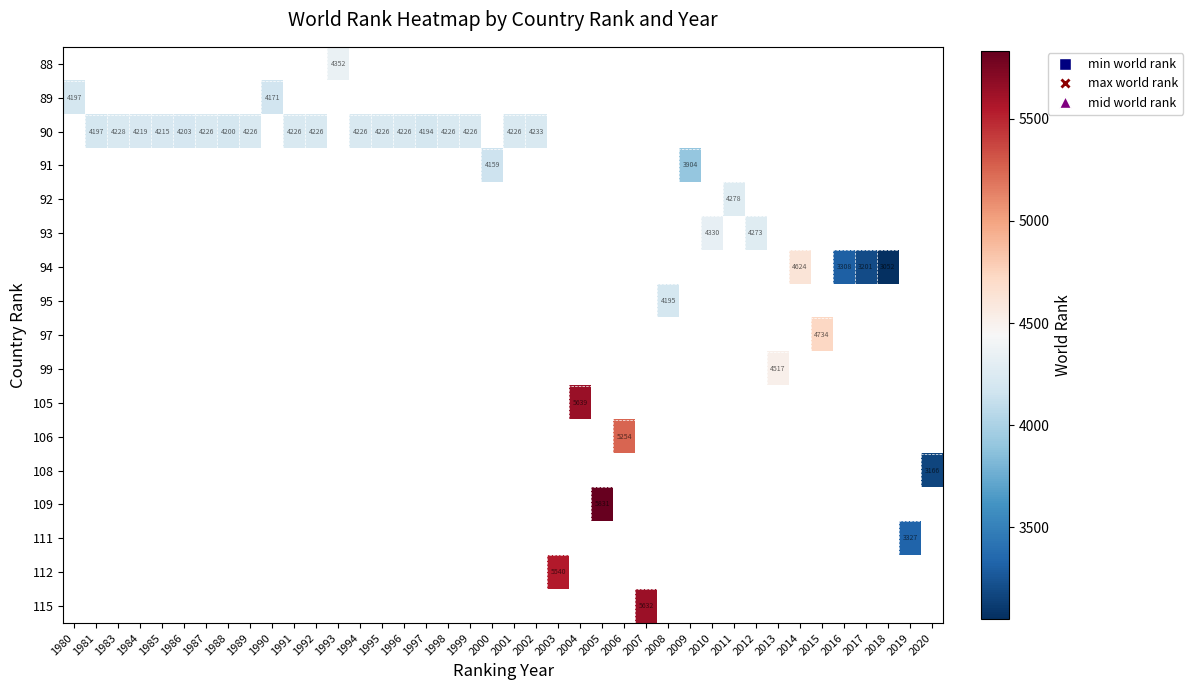

What is the maximum value shown in the chart?

5831.0